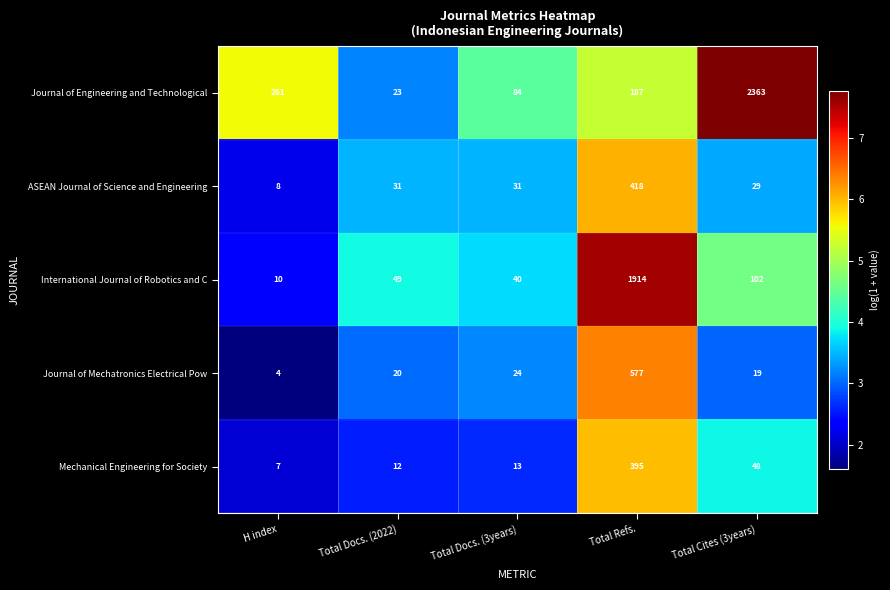

Which category has the highest value in the International Journal of Robotics and C series?

Total Refs.